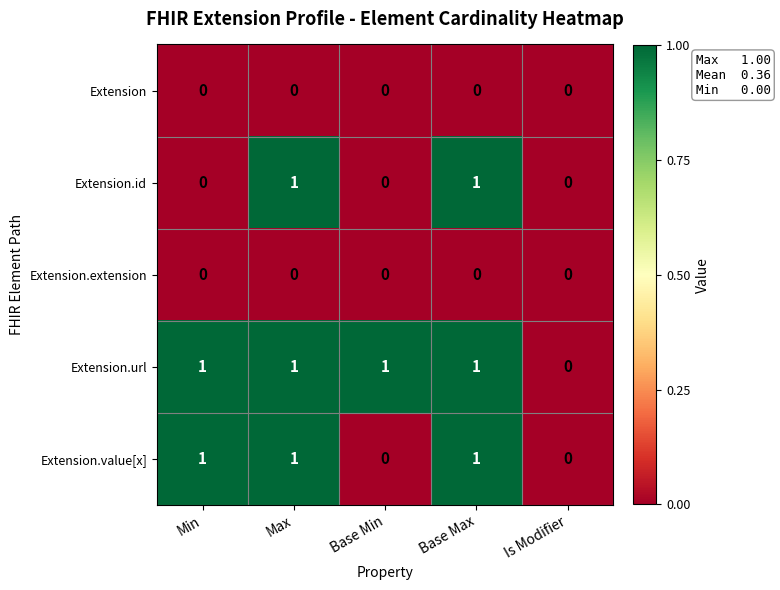

True or false: Extension.extension has a value of 0 at Is Modifier.

True